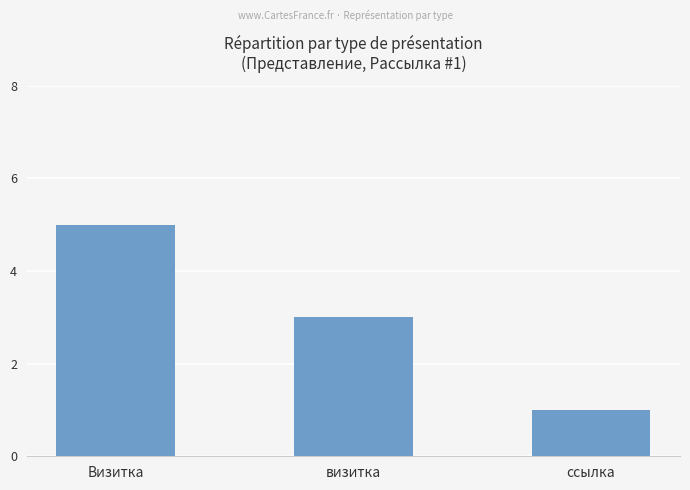

What is the change in value from Визитка to визитка?

-2